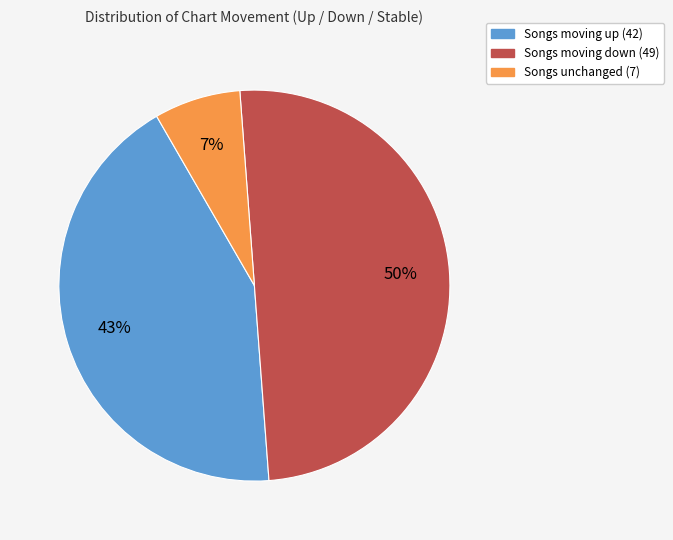

To the nearest percent, what is the difference between the largest and smallest slice percentages?

43%